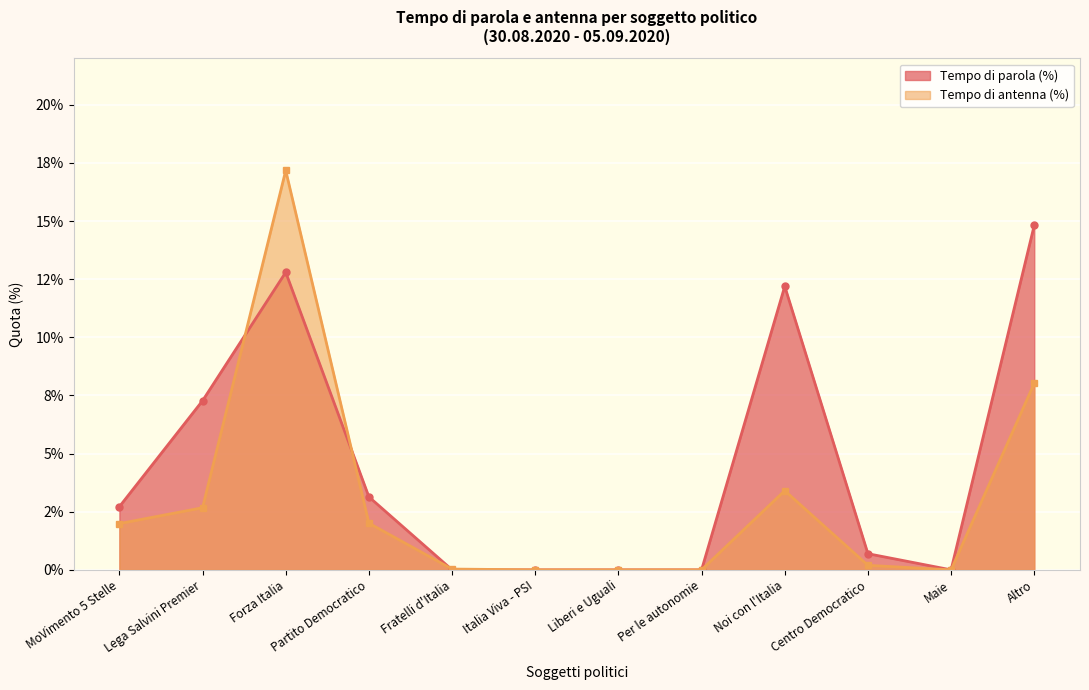

Rank the series by their maximum value, from highest to lowest.

Tempo di antenna (%), Tempo di parola (%)